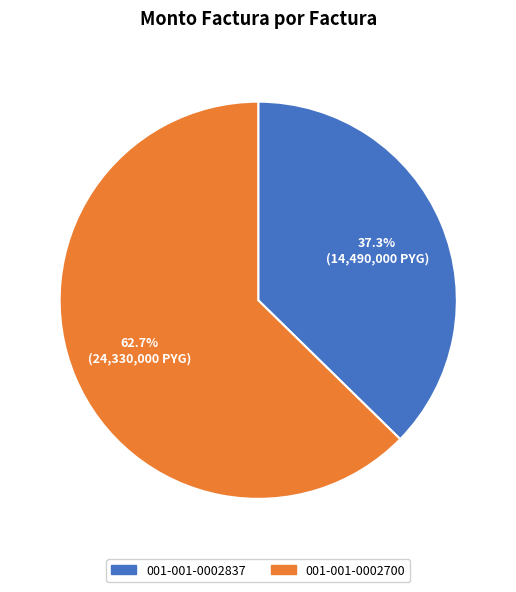

Which category has the biggest portion of the pie?

001-001-0002700